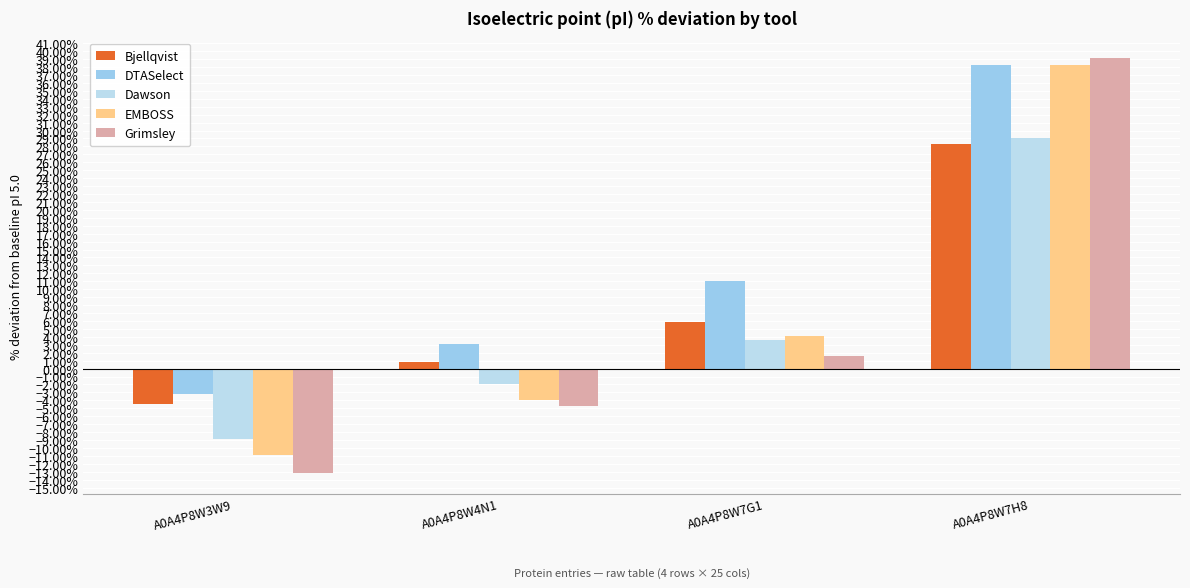

Which category has the highest value across all series?

A0A4P8W7H8